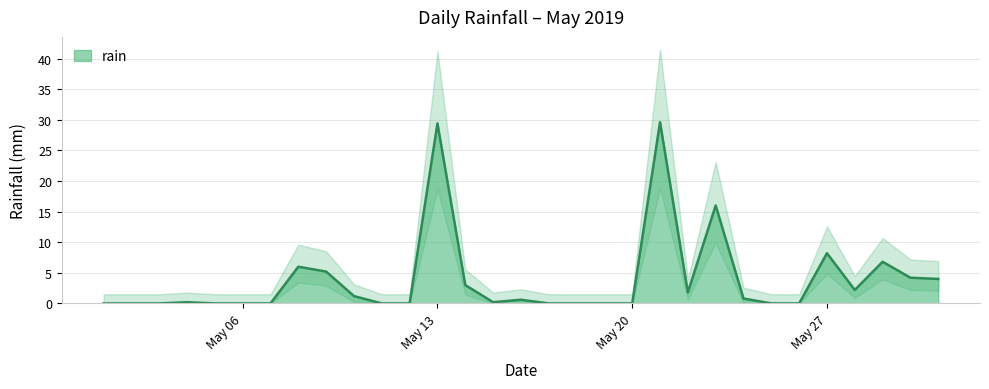

Which has a higher value, 2019-05-21 or 2019-05-23?

2019-05-21